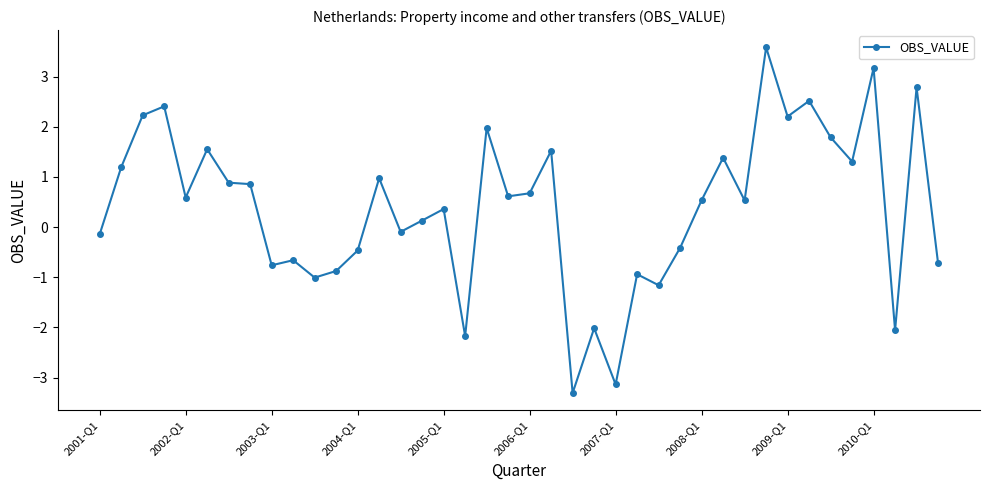

Is this an area chart (filled region under the line)?

No